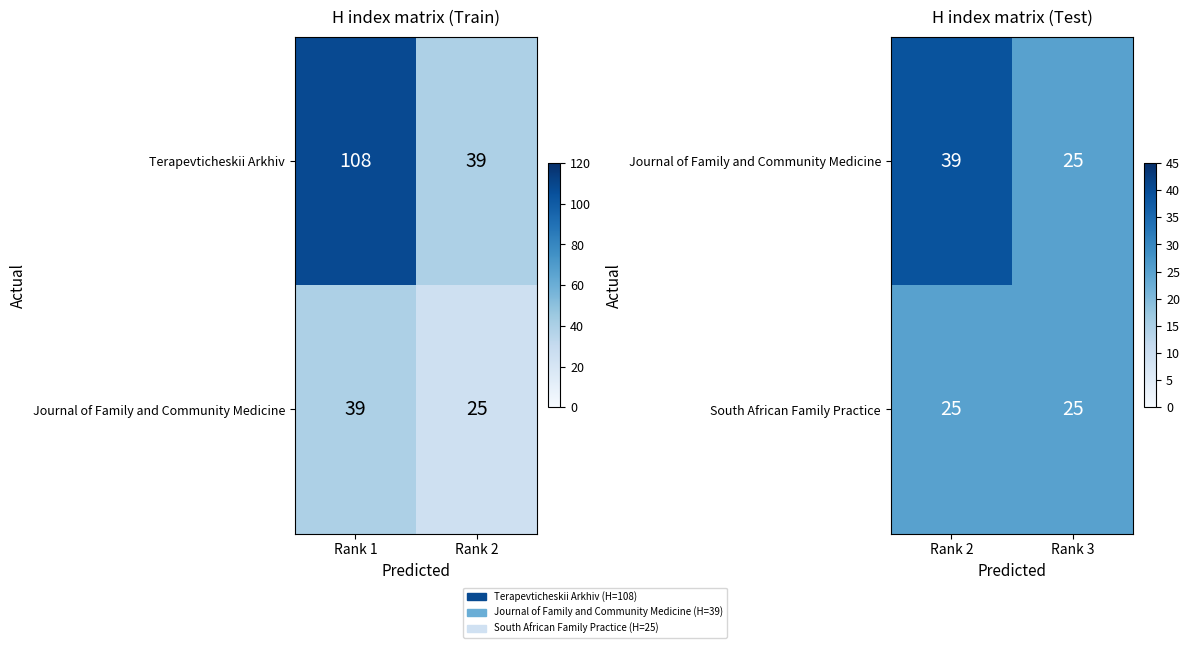

How many data points does each series have?

2